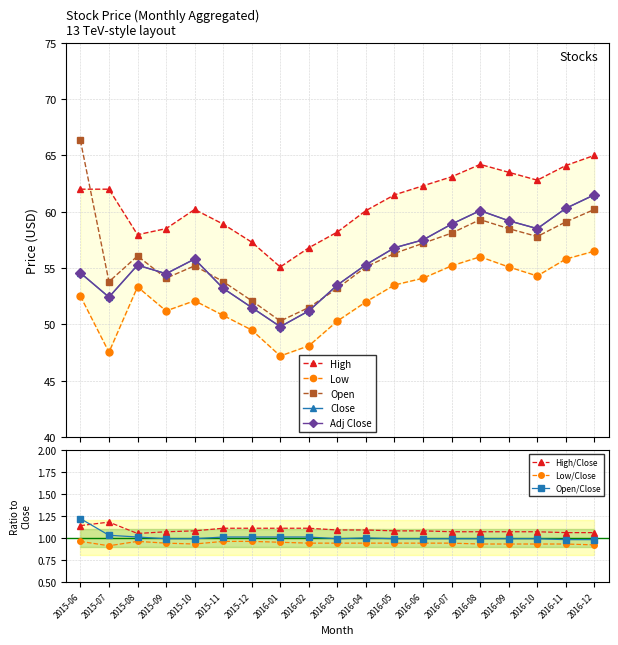

The value of Open at 2016-03 is 85.7. True or false?

False